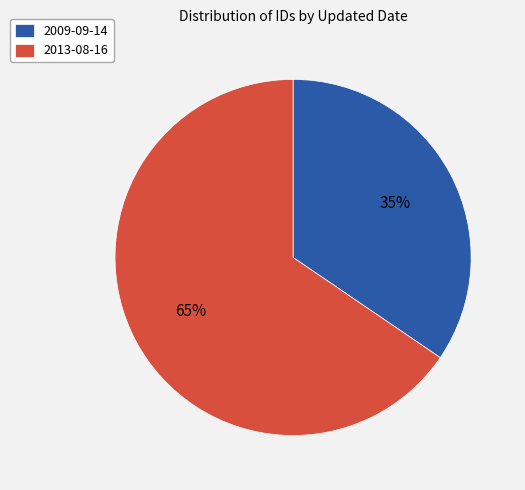

How many slices are in this pie chart?

2